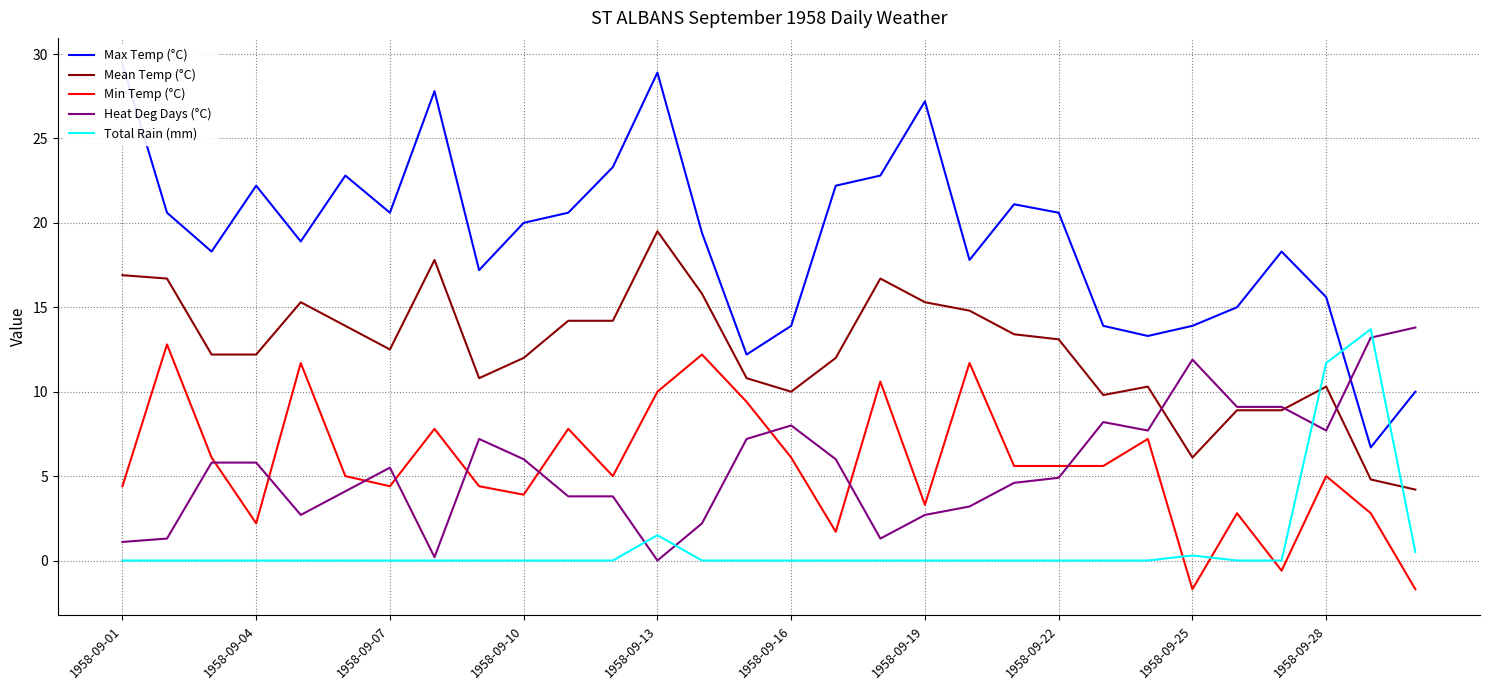

True or false: Min Temp (°C) and Total Rain (mm) intersect in this chart.

True